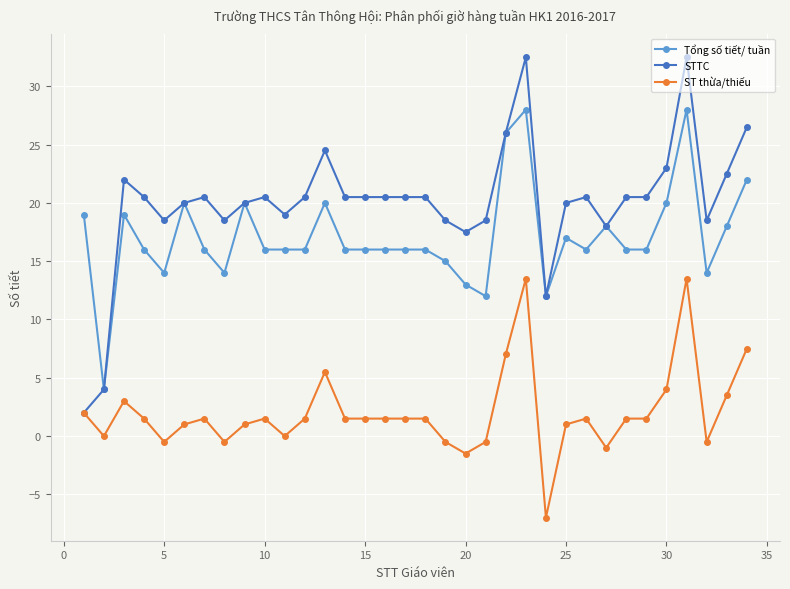

What is the lowest value of the Tổng số tiết/ tuần series?

4.0